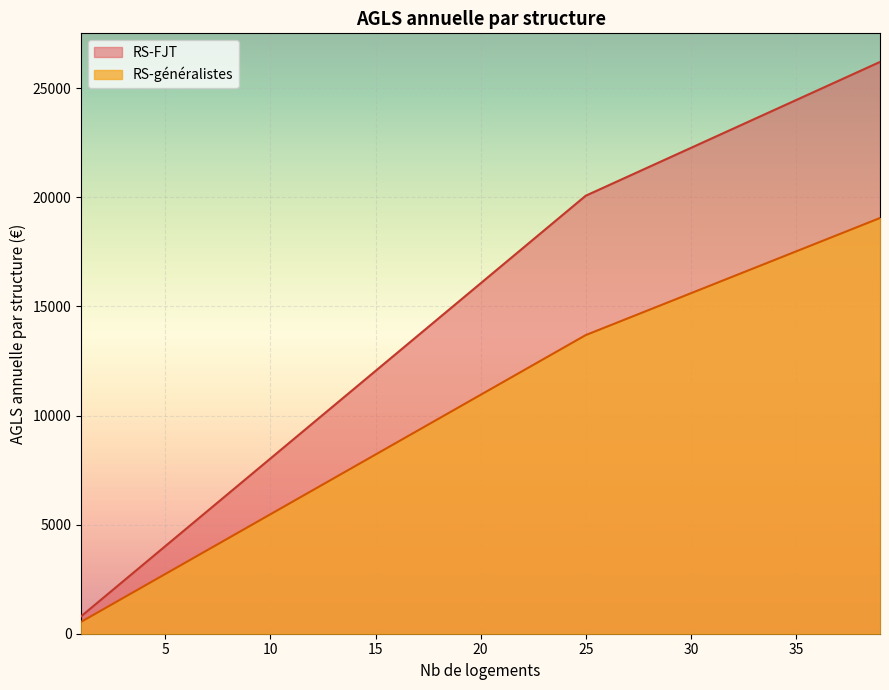

What is the value of the RS-FJT point at the 14th from the left?

11242.0